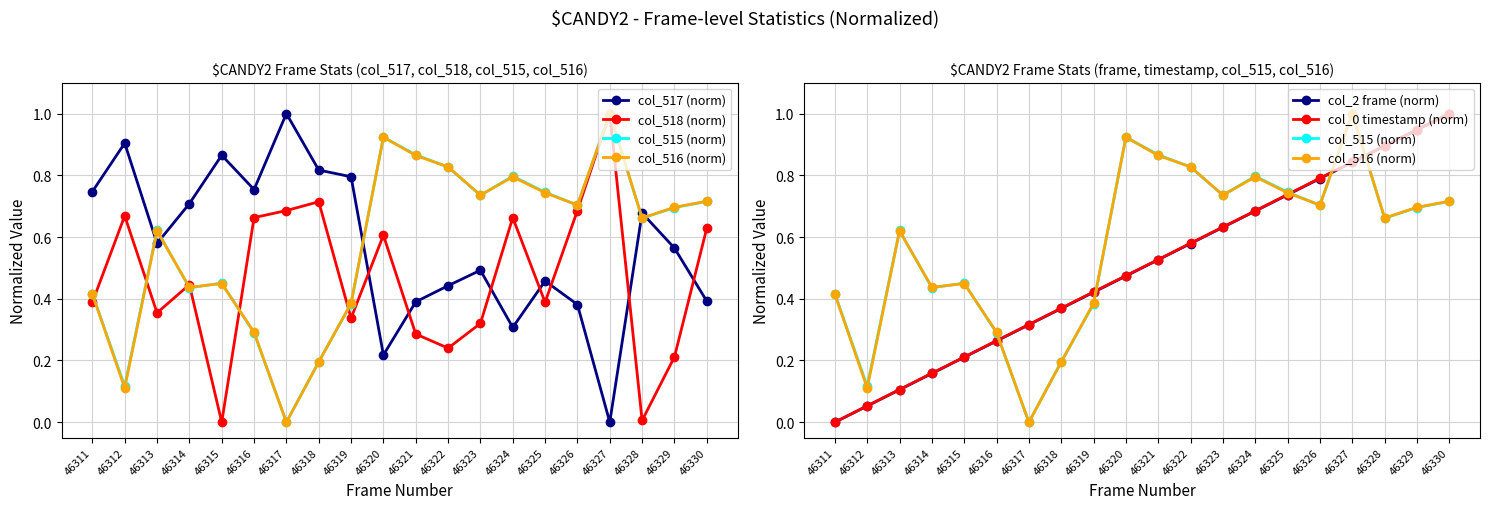

Reading left to right, extract all data points from this chart.

col_517 (norm): 46311=0.7	46312=0.9	46313=0.6	46314=0.7	46315=0.9	46316=0.8	46317=1.0	46318=0.8	46319=0.8	46320=0.2	46321=0.4	46322=0.4	46323=0.5	46324=0.3	46325=0.5	46326=0.4	46327=0.0	46328=0.7	46329=0.6	46330=0.4
col_518 (norm): 46311=0.4	46312=0.7	46313=0.4	46314=0.4	46315=0.0	46316=0.7	46317=0.7	46318=0.7	46319=0.3	46320=0.6	46321=0.3	46322=0.2	46323=0.3	46324=0.7	46325=0.4	46326=0.7	46327=1.0	46328=0.0	46329=0.2	46330=0.6
col_515 (norm): 46311=0.4	46312=0.1	46313=0.6	46314=0.4	46315=0.5	46316=0.3	46317=0.0	46318=0.2	46319=0.4	46320=0.9	46321=0.9	46322=0.8	46323=0.7	46324=0.8	46325=0.7	46326=0.7	46327=1.0	46328=0.7	46329=0.7	46330=0.7
col_516 (norm): 46311=0.4	46312=0.1	46313=0.6	46314=0.4	46315=0.4	46316=0.3	46317=0.0	46318=0.2	46319=0.4	46320=0.9	46321=0.9	46322=0.8	46323=0.7	46324=0.8	46325=0.7	46326=0.7	46327=1.0	46328=0.7	46329=0.7	46330=0.7
col_2 frame (norm): 46311=0.0	46312=0.1	46313=0.1	46314=0.2	46315=0.2	46316=0.3	46317=0.3	46318=0.4	46319=0.4	46320=0.5	46321=0.5	46322=0.6	46323=0.6	46324=0.7	46325=0.7	46326=0.8	46327=0.8	46328=0.9	46329=0.9	46330=1.0
col_0 timestamp (norm): 46311=0.0	46312=0.1	46313=0.1	46314=0.2	46315=0.2	46316=0.3	46317=0.3	46318=0.4	46319=0.4	46320=0.5	46321=0.5	46322=0.6	46323=0.6	46324=0.7	46325=0.7	46326=0.8	46327=0.8	46328=0.9	46329=0.9	46330=1.0